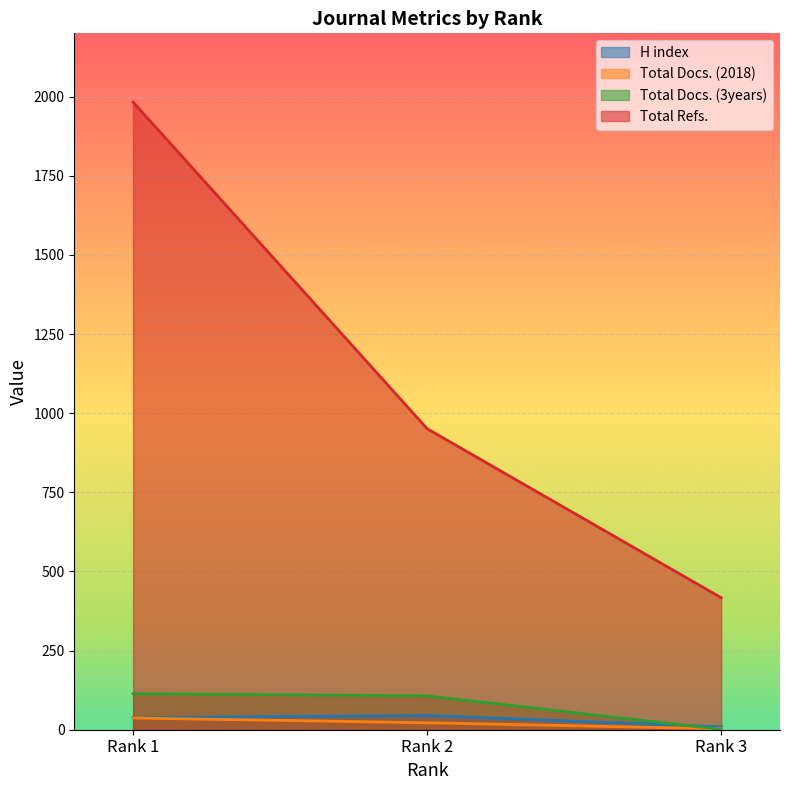

What are all the series names shown in the legend?

H index, Total Docs. (2018), Total Docs. (3years), Total Refs.